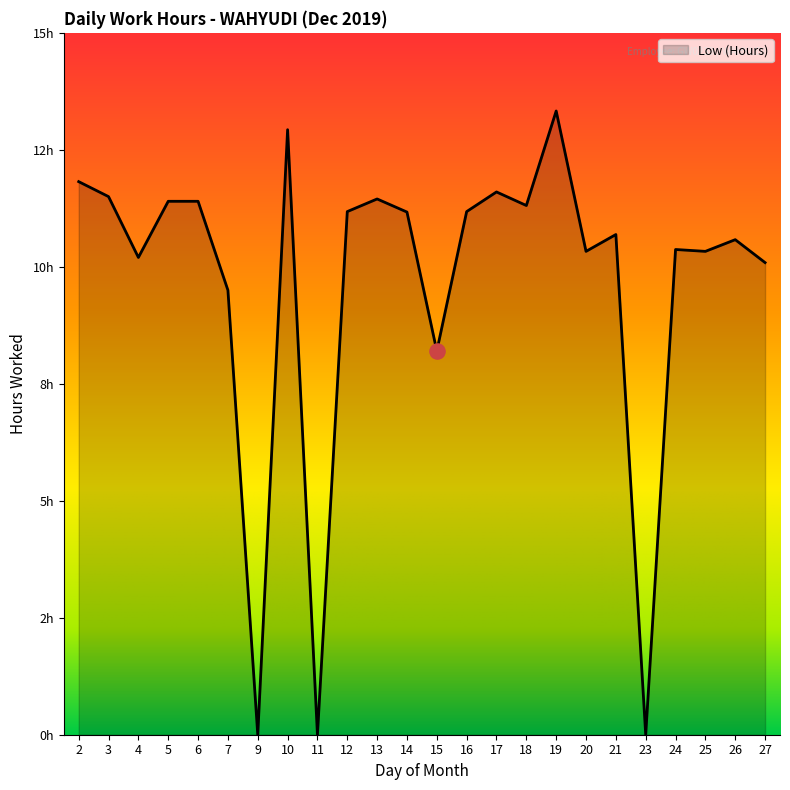

Is this an area chart (filled region under the line)?

Yes